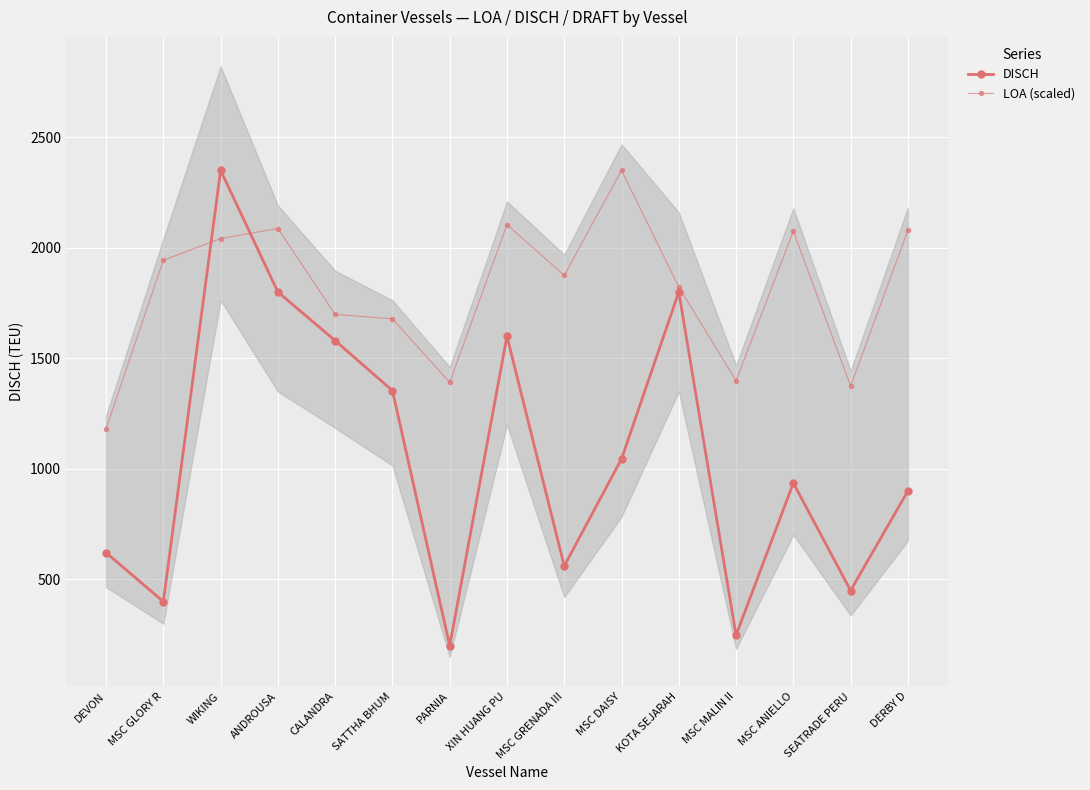

Reading left to right, list all the values displayed in this chart.

DISCH: DEVON=621.0	MSC GLORY R=400.0	WIKING=2350.0	ANDROUSA=1800.0	CALANDRA=1580.0	SATTHA BHUM=1354.0	PARNIA=200.0	XIN HUANG PU=1600.0	MSC GRENADA III=561.0	MSC DAISY=1045.0	KOTA SEJARAH=1800.0	MSC MALIN II=248.0	MSC ANIELLO=936.0	SEATRADE PERU=450.0	DERBY D=900.0
LOA (scaled): DEVON=1182.0	MSC GLORY R=1943.4	WIKING=2041.5	ANDROUSA=2087.0	CALANDRA=1698.6	SATTHA BHUM=1678.6	PARNIA=1390.8	XIN HUANG PU=2104.0	MSC GRENADA III=1875.4	MSC DAISY=2350.0	KOTA SEJARAH=1822.4	MSC MALIN II=1398.8	MSC ANIELLO=2075.0	SEATRADE PERU=1374.8	DERBY D=2078.2